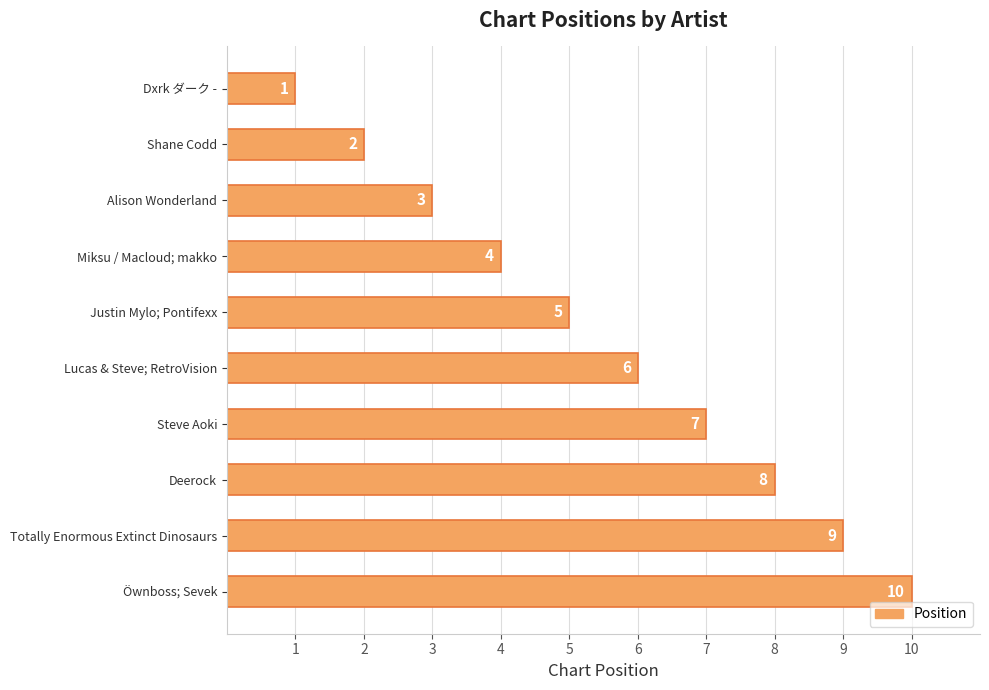

List the labels in order of value, largest first.

Öwnboss; Sevek, Totally Enormous Extinct Dinosaurs, Deerock, Steve Aoki, Lucas & Steve; RetroVision, Justin Mylo; Pontifexx, Miksu / Macloud; makko, Alison Wonderland, Shane Codd, Dxrk ダーク -